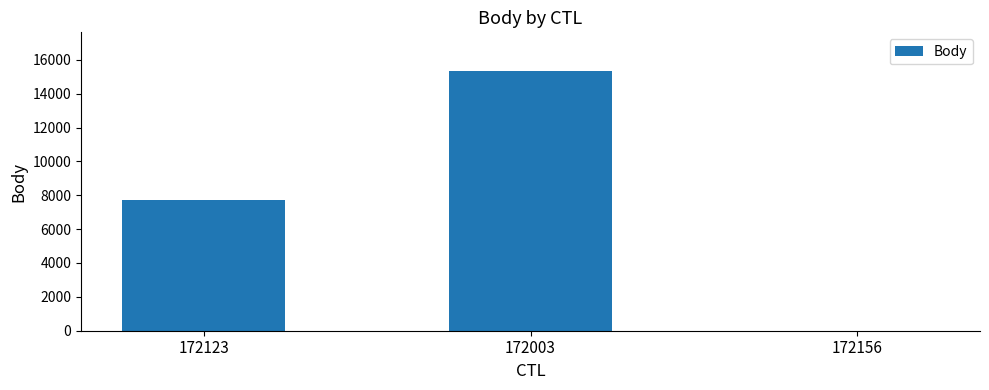

True or false: the data shows 20821 at 172003.

False